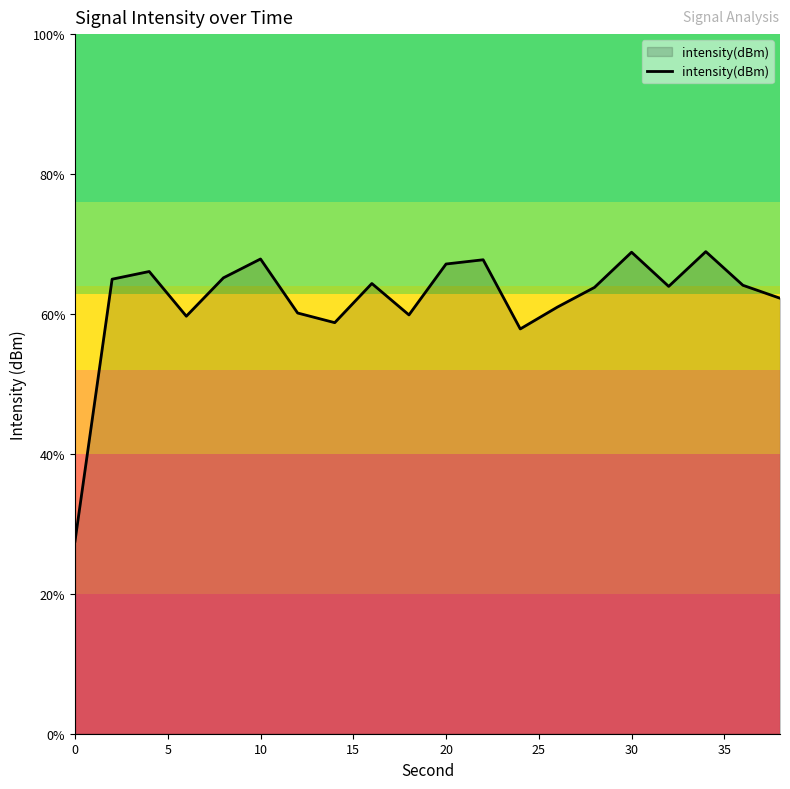

Does the chart display data point markers on the line(s)?

No